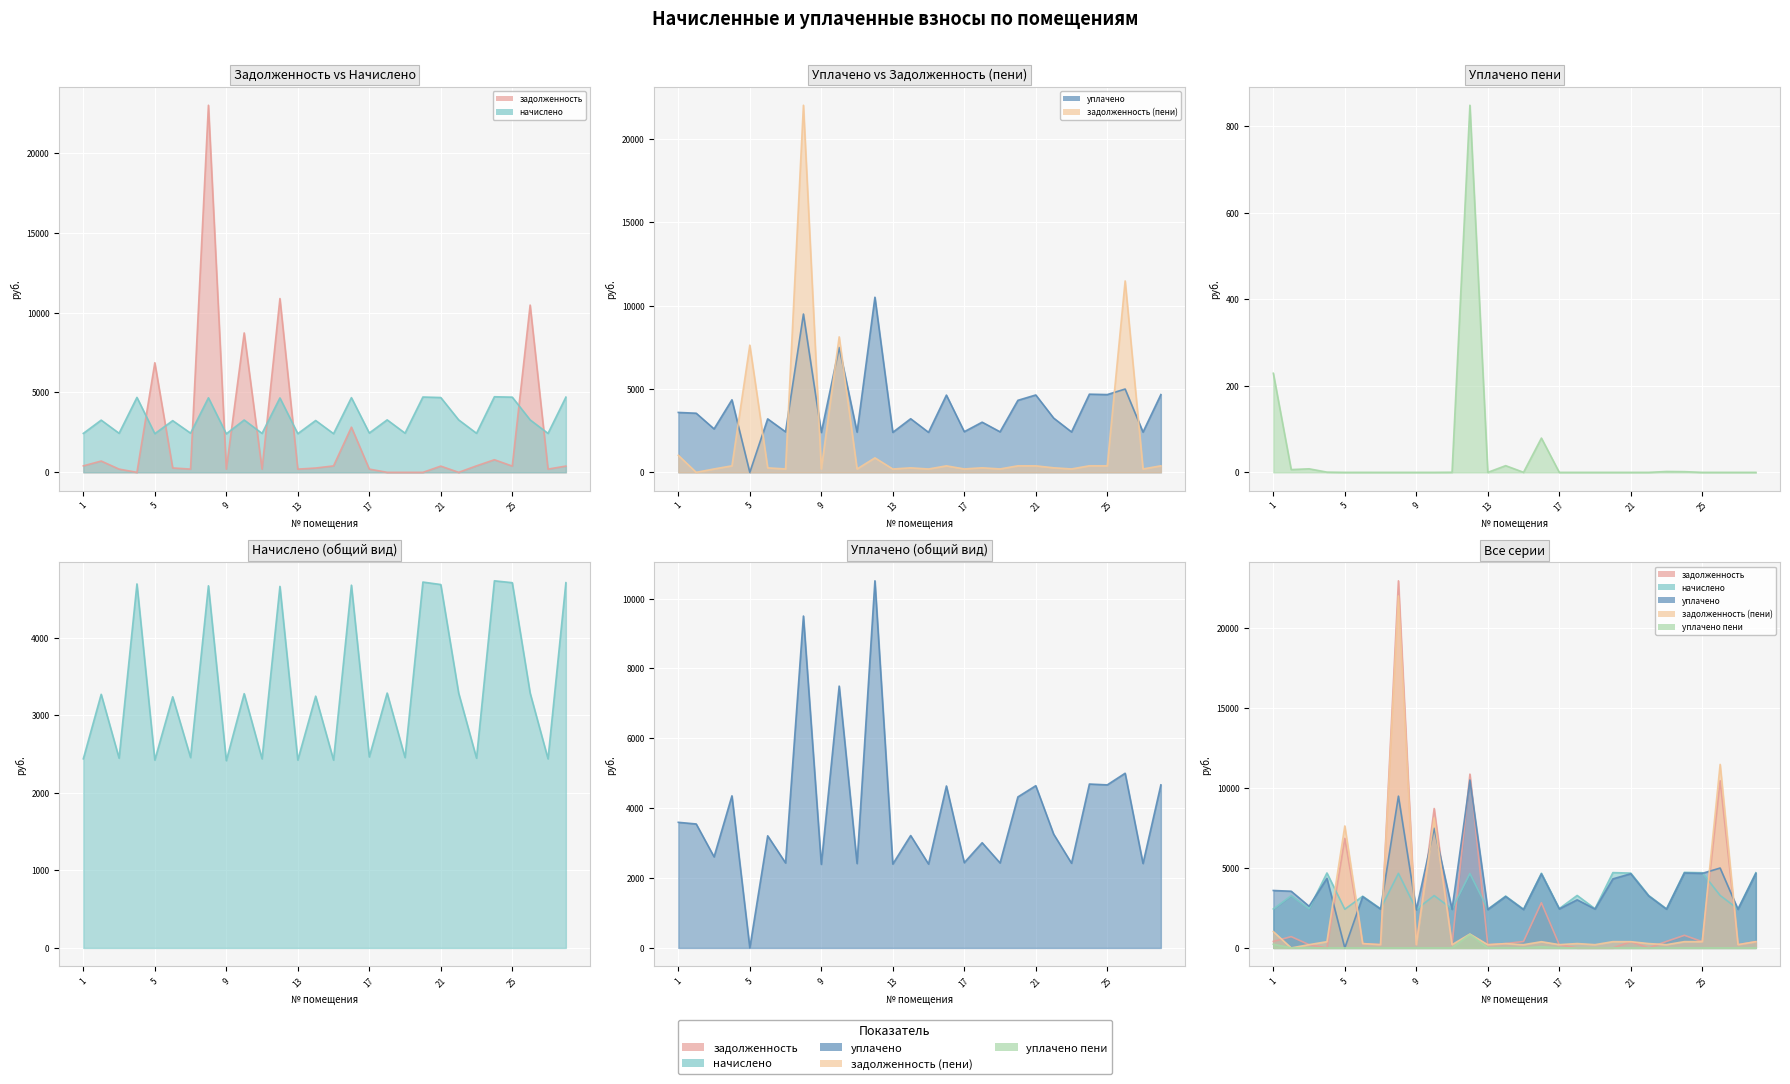

What is the sum of all уплачено values?

108688.1